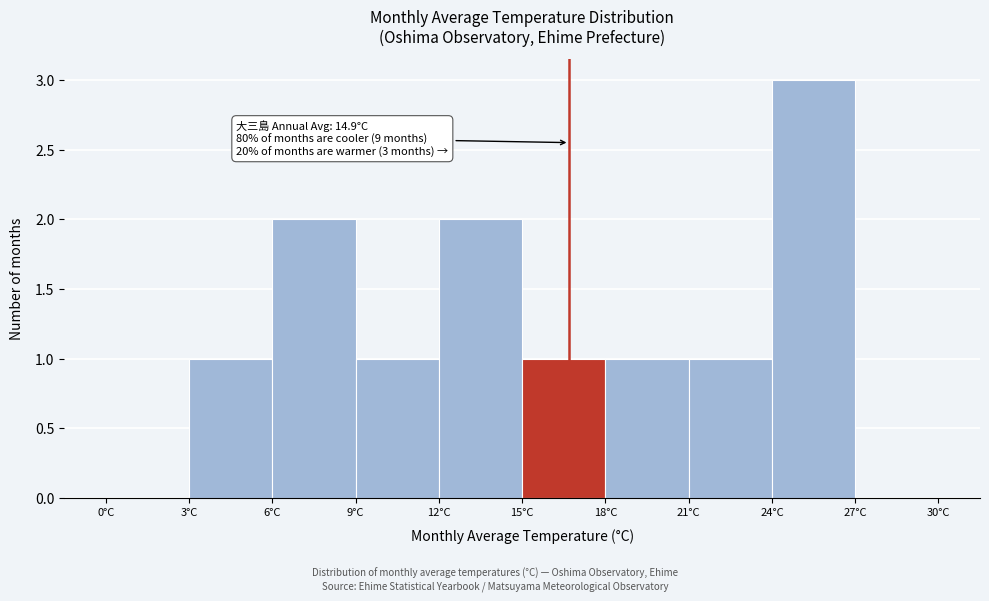

Over which range of the x-axis is the bar tallest?

24 to 27